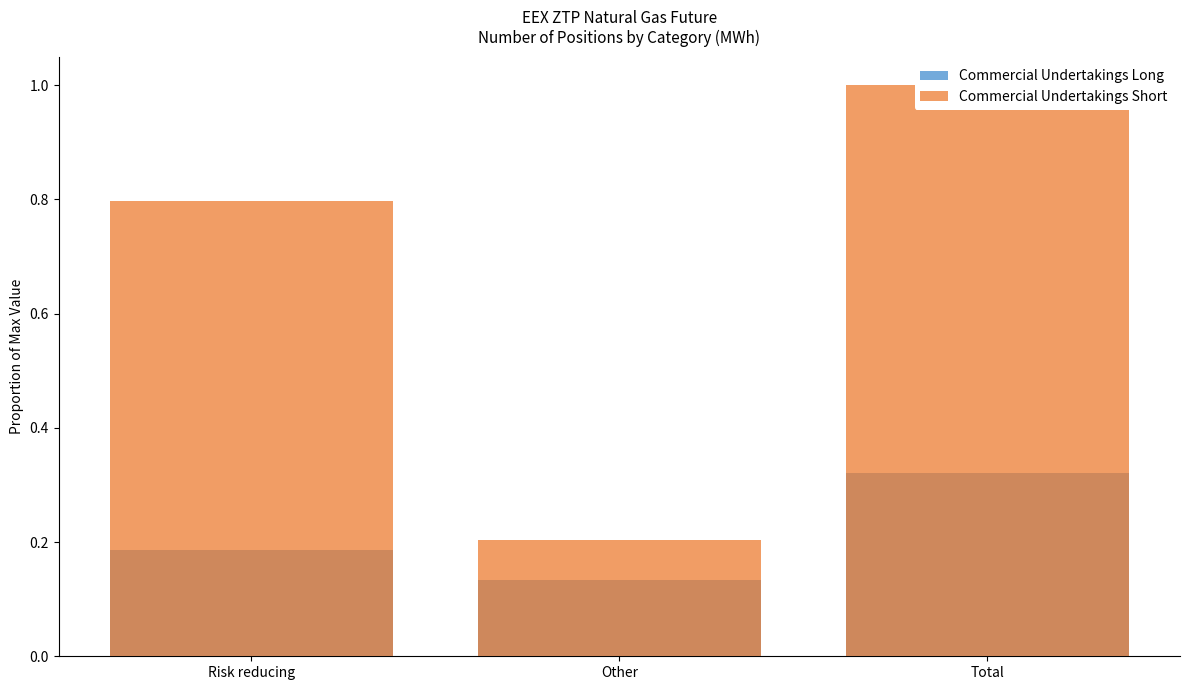

List the series in order of their peak value, lowest first.

Commercial Undertakings Long, Commercial Undertakings Short